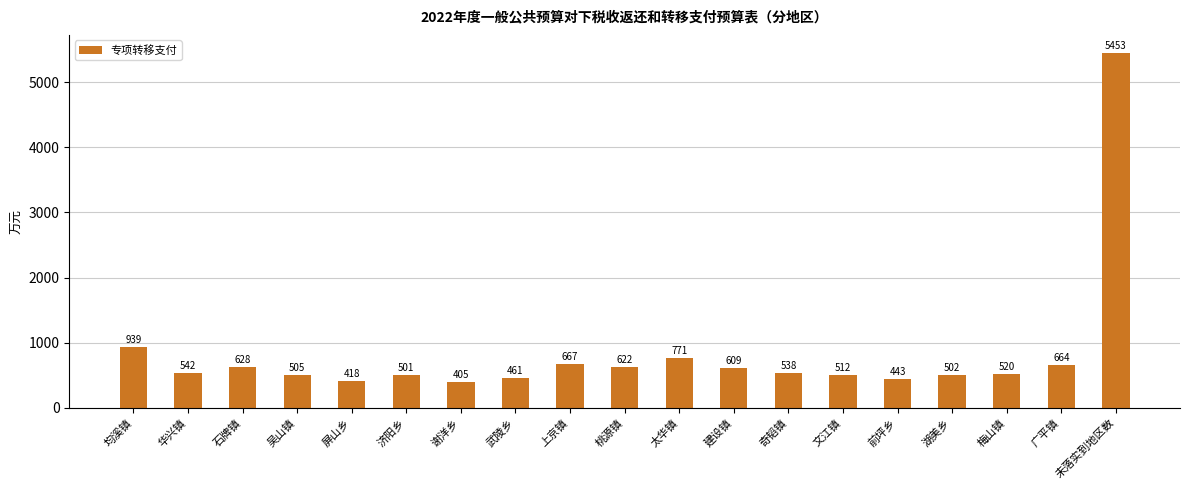

Rank the categories by value from highest to lowest.

未落实到地区数, 均溪镇, 太华镇, 上京镇, 广平镇, 石牌镇, 桃源镇, 建设镇, 华兴镇, 奇韬镇, 梅山镇, 文江镇, 吴山镇, 湖美乡, 济阳乡, 武陵乡, 前坪乡, 屏山乡, 谢洋乡